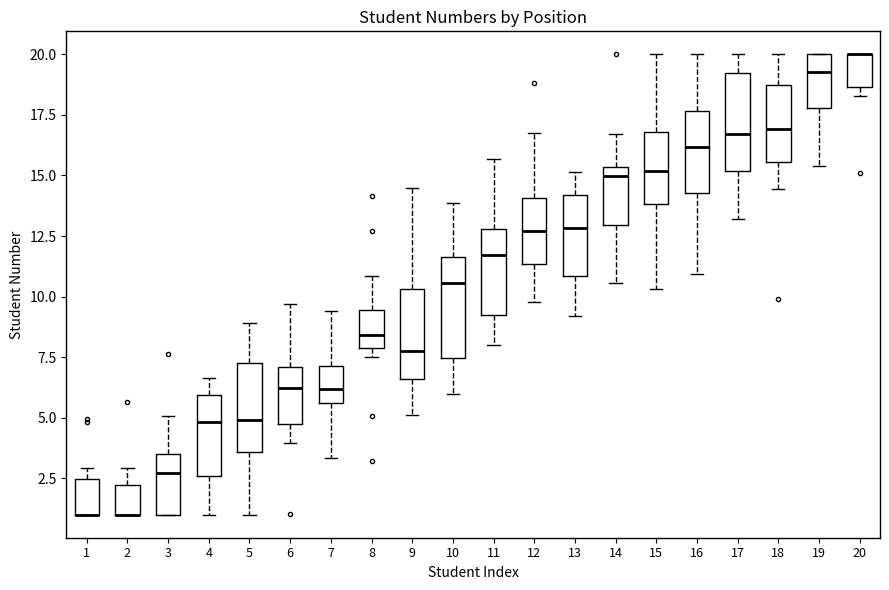

Reading left to right, transcribe this box plot: for each box, give where its median line is, the range the box spans, and where its two whiskers end, as read against the y-axis. The values are not printed on the chart, so give them approximately, as read against the axis.

1: median 1.0 (drawn on the box's lower edge), box 1.0 to 2.5, whiskers 1.0 to 3.0
2: median 1.0 (drawn on the box's lower edge), box 1.0 to 2.0, whiskers 1.0 to 3.0
3: median 2.5, box 1.0 to 3.5, whiskers 1.0 to 5.0
4: median 5.0, box 2.5 to 6.0, whiskers 1.0 to 6.5
5: median 5.0, box 3.5 to 7.5, whiskers 1.0 to 9.0
6: median 6.0, box 4.5 to 7.0, whiskers 4.0 to 9.5
7: median 6.0, box 5.5 to 7.0, whiskers 3.5 to 9.5
8: median 8.5, box 8.0 to 9.5, whiskers 7.5 to 11.0
9: median 7.5, box 6.5 to 10.5, whiskers 5.0 to 14.5
10: median 10.5, box 7.5 to 11.5, whiskers 6.0 to 14.0
11: median 11.5, box 9.5 to 13.0, whiskers 8.0 to 15.5
12: median 12.5, box 11.5 to 14.0, whiskers 10.0 to 16.5
13: median 13.0, box 11.0 to 14.0, whiskers 9.0 to 15.0
14: median 15.0, box 13.0 to 15.5, whiskers 10.5 to 16.5
15: median 15.0, box 14.0 to 17.0, whiskers 10.5 to 20.0
16: median 16.0, box 14.5 to 17.5, whiskers 11.0 to 20.0
17: median 16.5, box 15.0 to 19.0, whiskers 13.0 to 20.0
18: median 17.0, box 15.5 to 18.5, whiskers 14.5 to 20.0
19: median 19.5, box 18.0 to 20.0, whiskers 15.5 to 20.0
20: median 20.0 (drawn on the box's upper edge), box 18.5 to 20.0, whiskers 18.5 (just below the box's lower edge) to 20.0